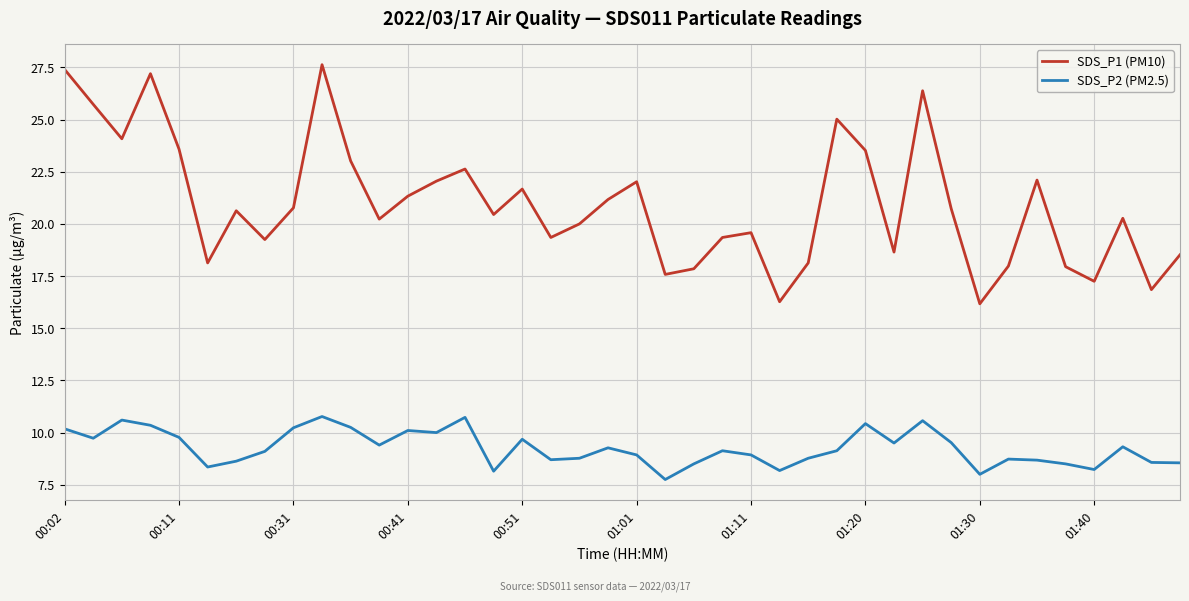

Which series has the widest spread of values?

SDS_P1 (PM10)